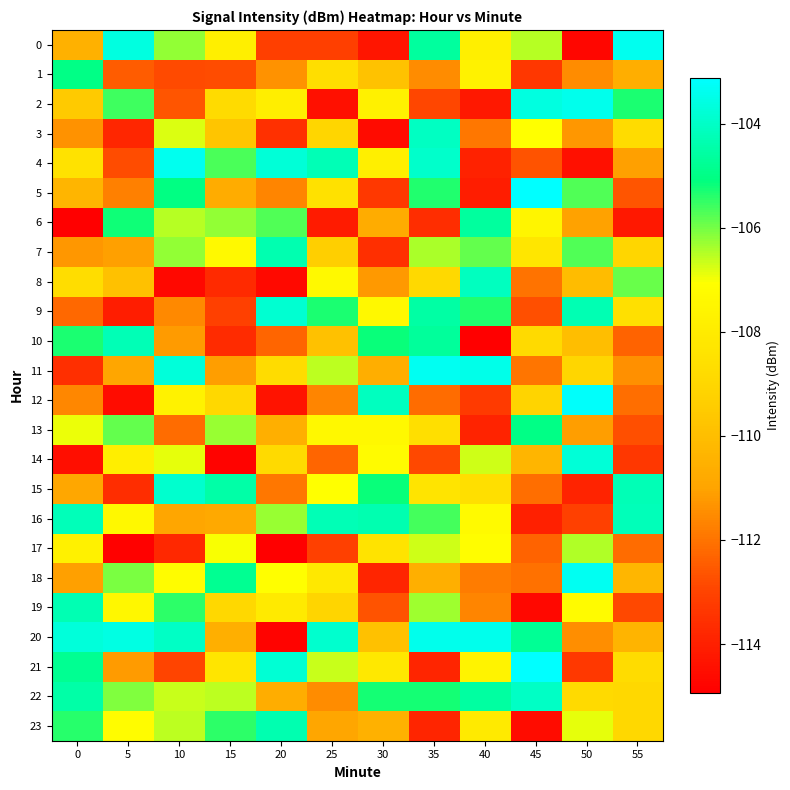

What is the spread (max minus min) of values at 20?

11.2